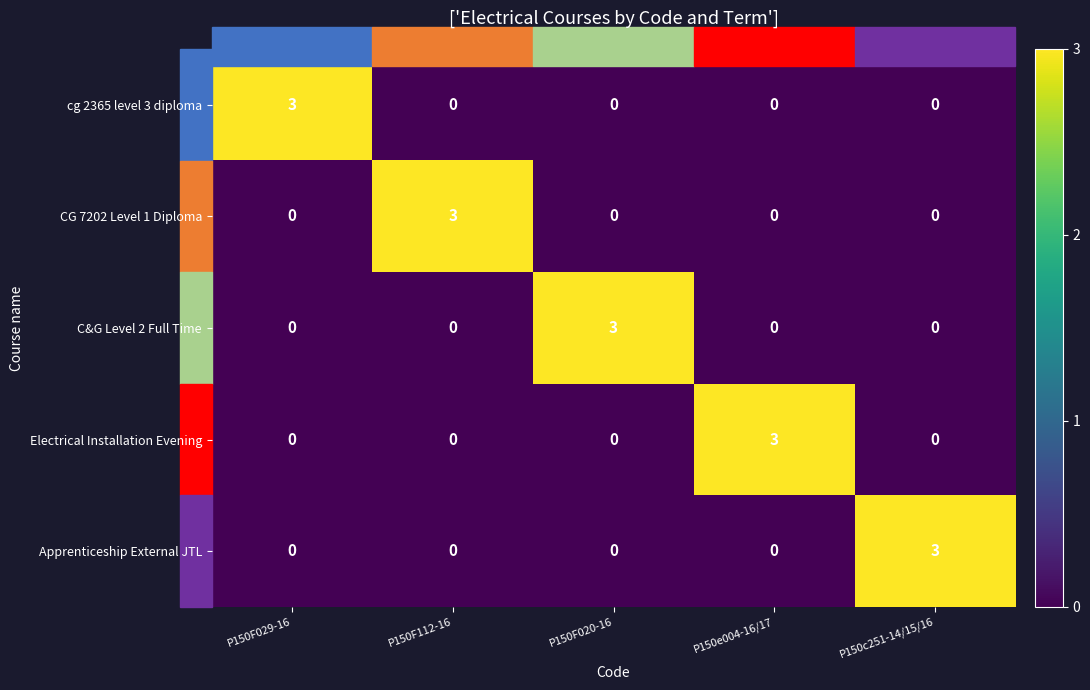

Which category has the highest value in the CG 7202 Level 1 Diploma series?

P150F112-16